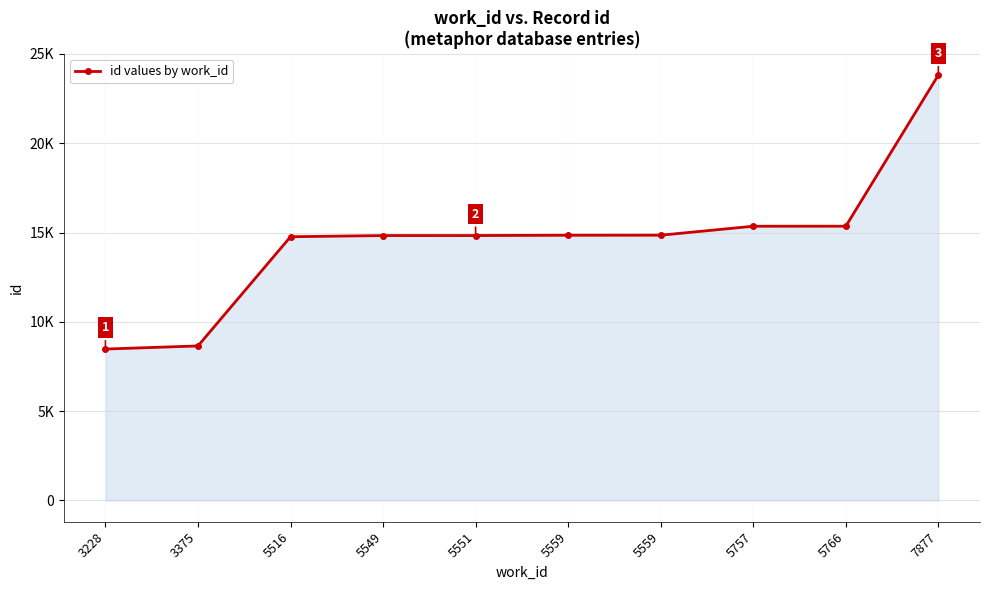

Which label corresponds to the smallest value in the chart?

3228